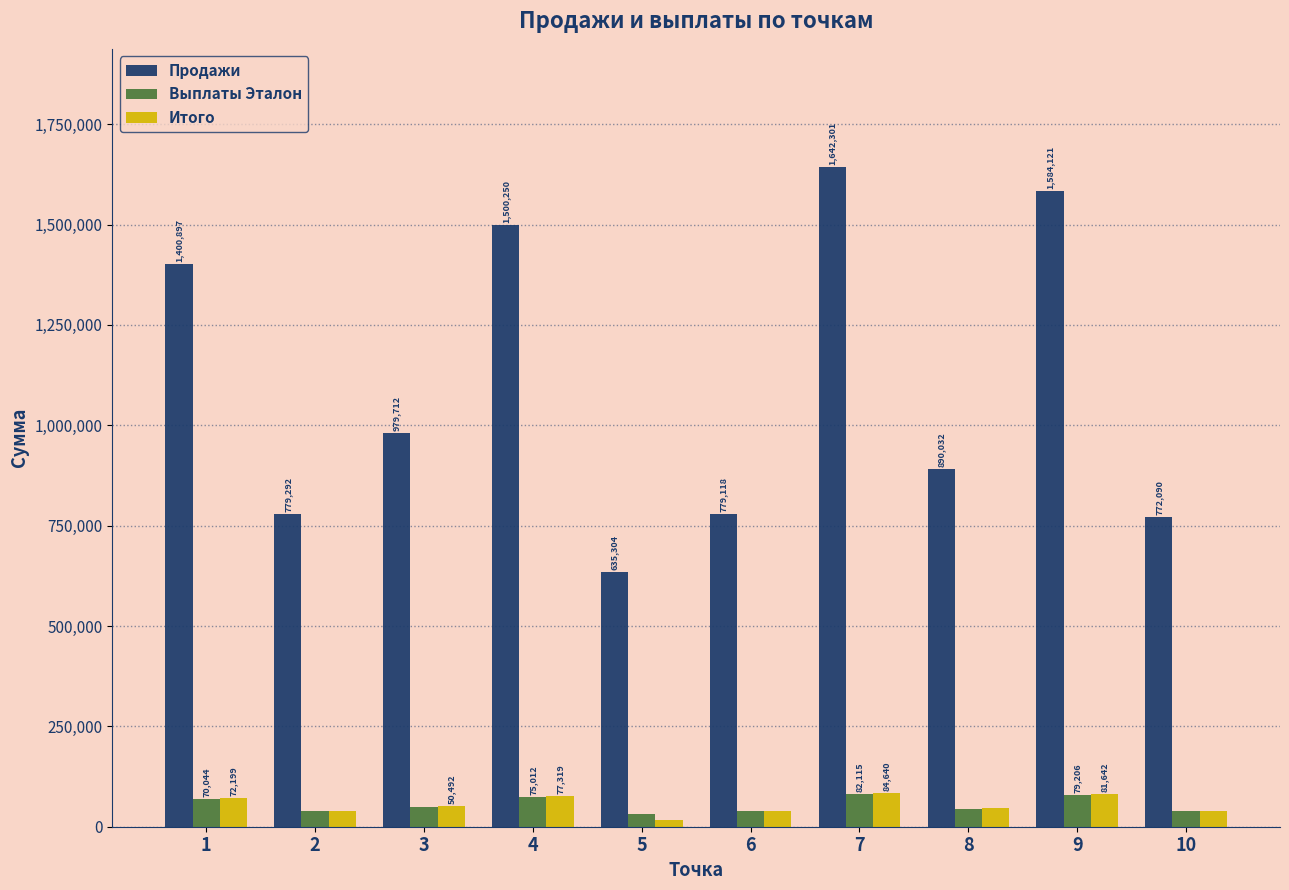

Read the Выплаты Эталон value at 6.

38955.9